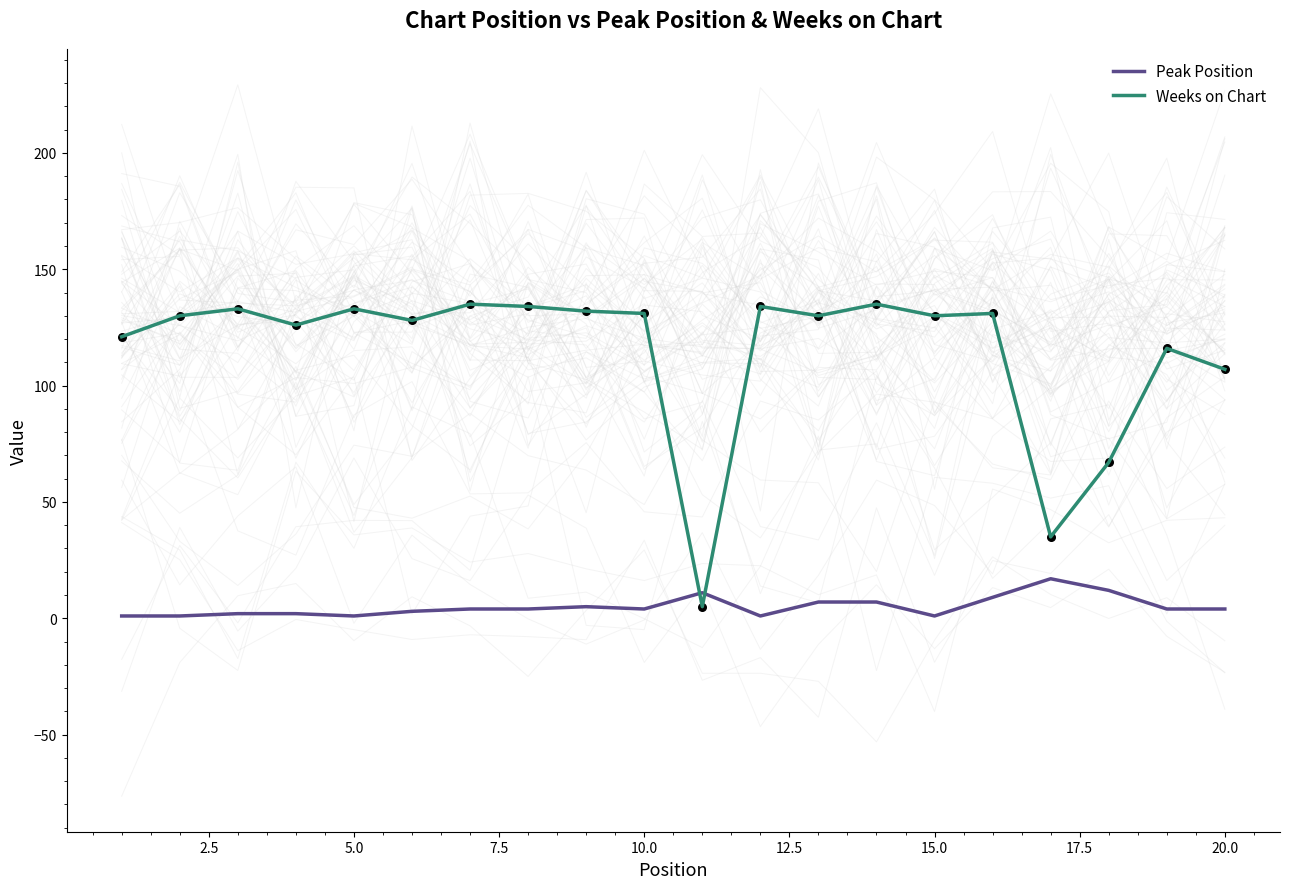

Which series has the widest spread of Y values?

Weeks on Chart